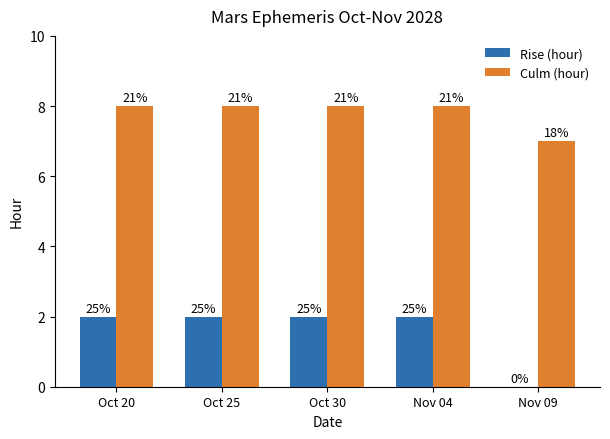

Reading left to right, what are all the values shown in this chart?

Rise (hour): Oct 20=2	Oct 25=2	Oct 30=2	Nov 04=2	Nov 09=0
Culm (hour): Oct 20=8	Oct 25=8	Oct 30=8	Nov 04=8	Nov 09=7